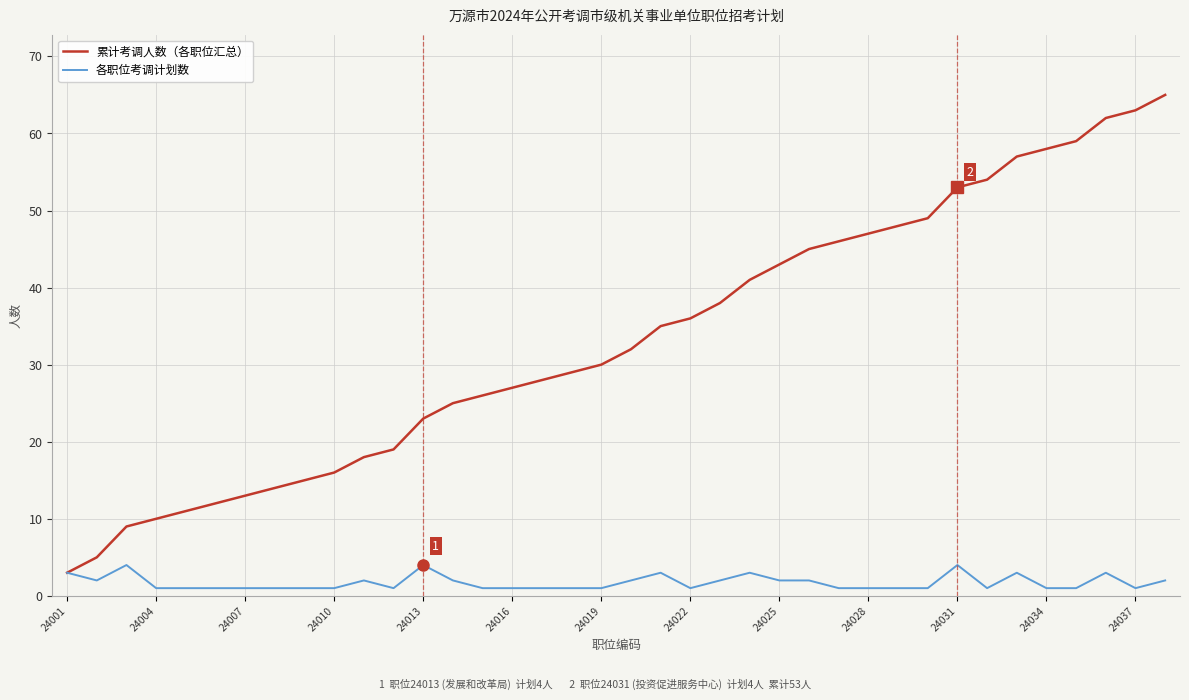

True or false: 各职位考调计划数 has more than 2 points higher than both neighbors.

True